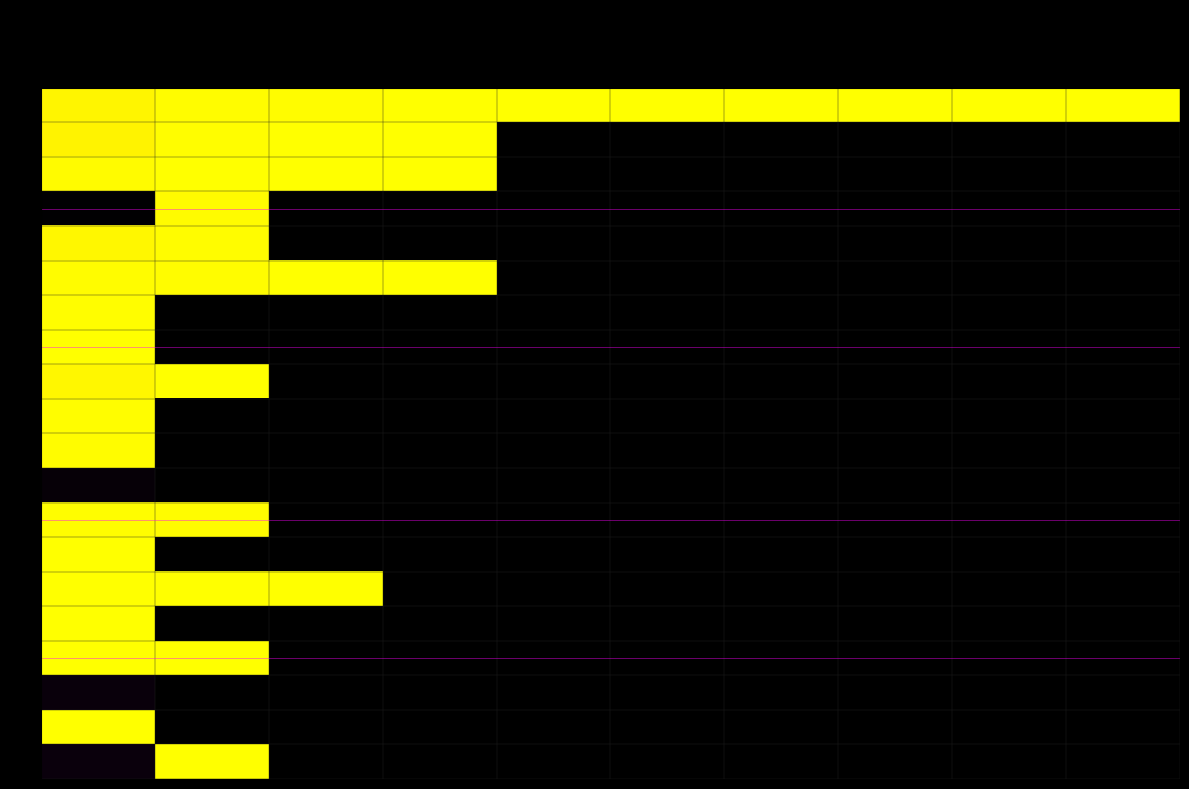

Which series has the largest total across all categories?

00010